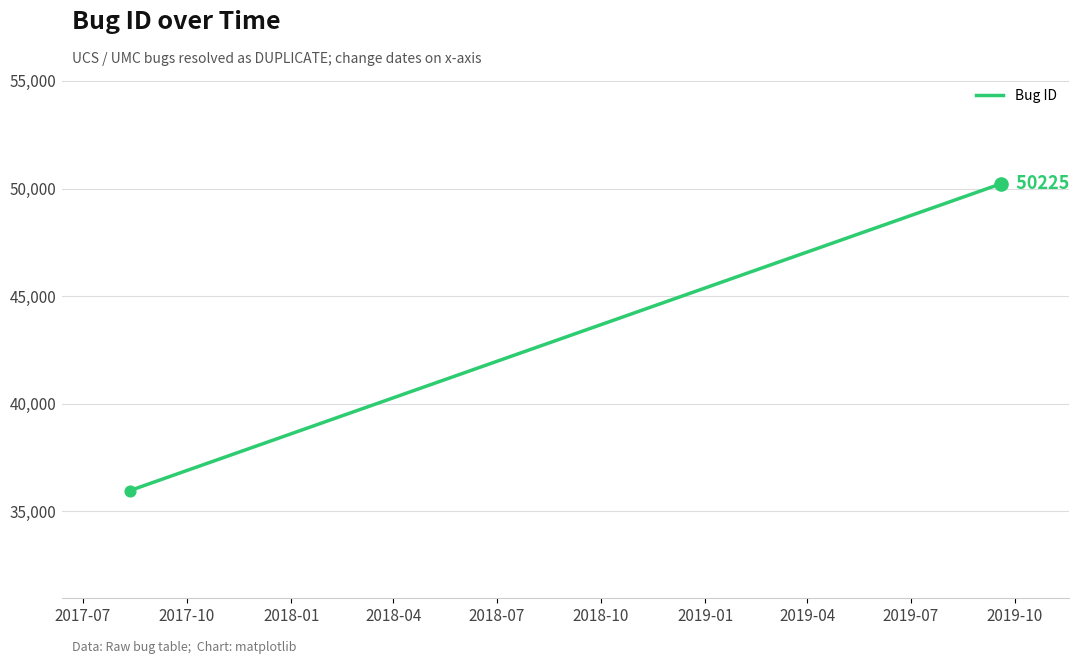

What is the sum of all values?

136413